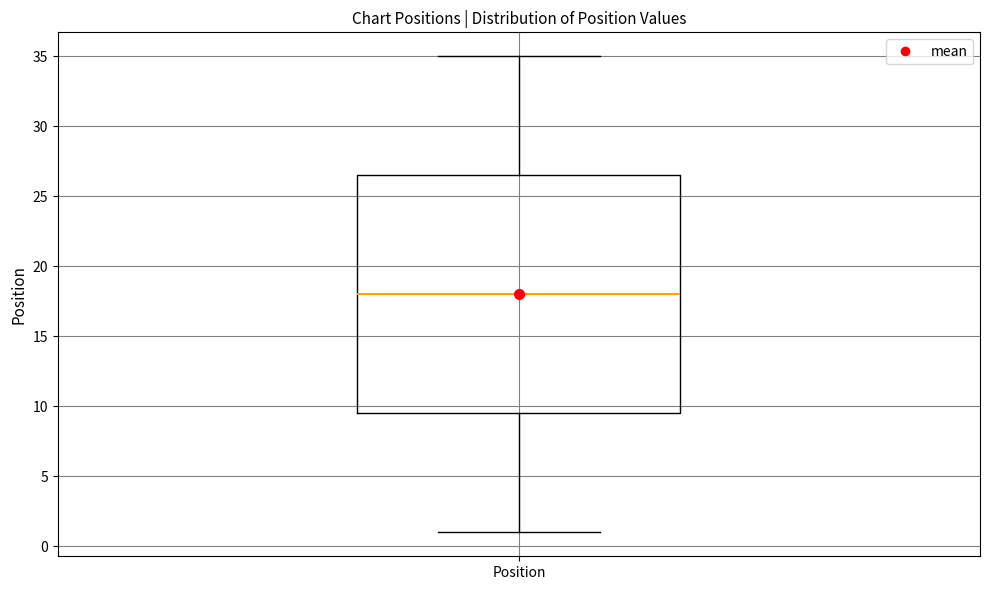

Read this box plot against the y-axis: the position of the median line, the range covered by the box, and the ends of both whiskers. The values are not printed on the chart, so give them approximately, as read against the axis.

median 18.0, box 9.5 to 26.5, whiskers 1.0 to 35.0